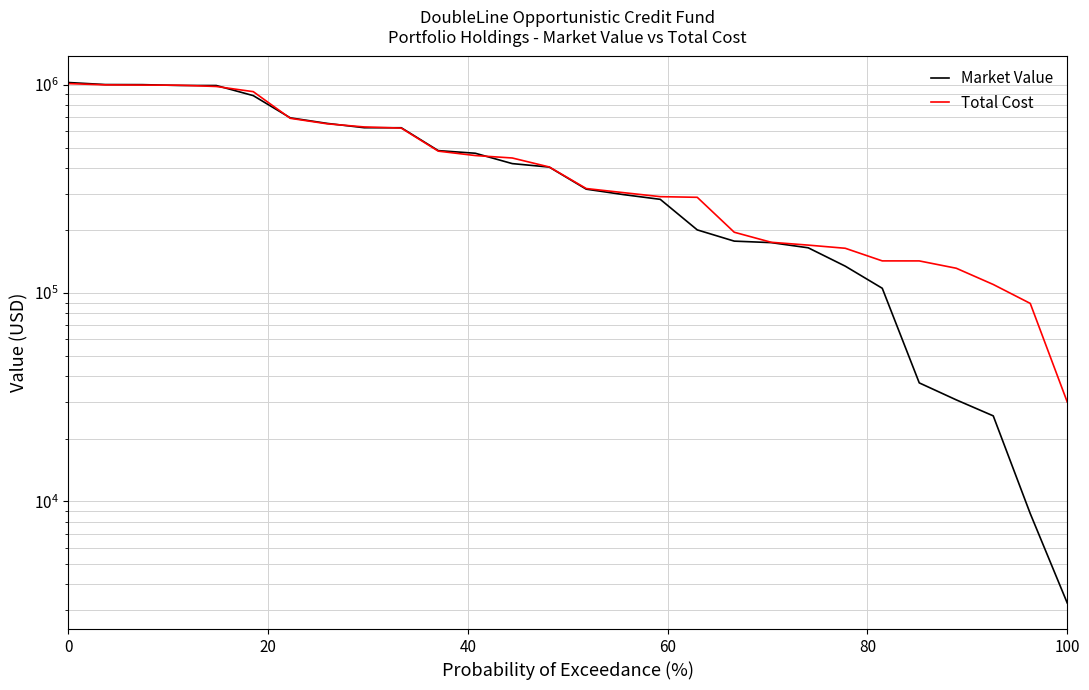

Is the value of Market Value at 40 greater than the value of Total Cost at 17?

Yes